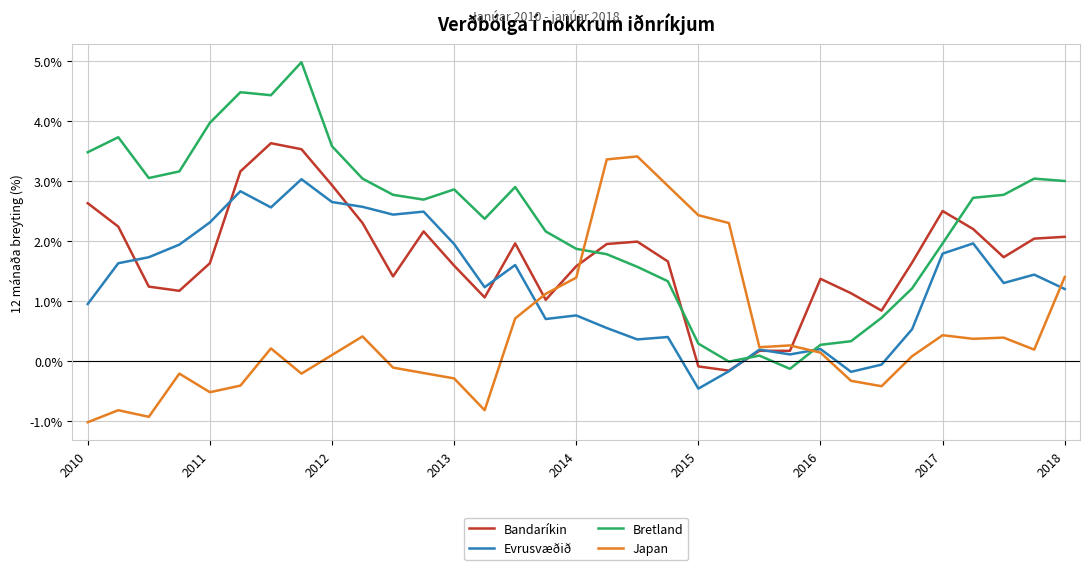

Which series has the largest total across all categories?

Bretland